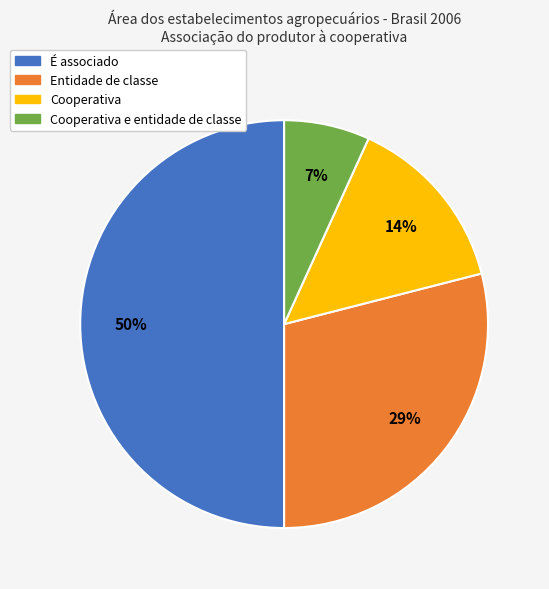

To the nearest percent, what is the average slice percentage?

25%